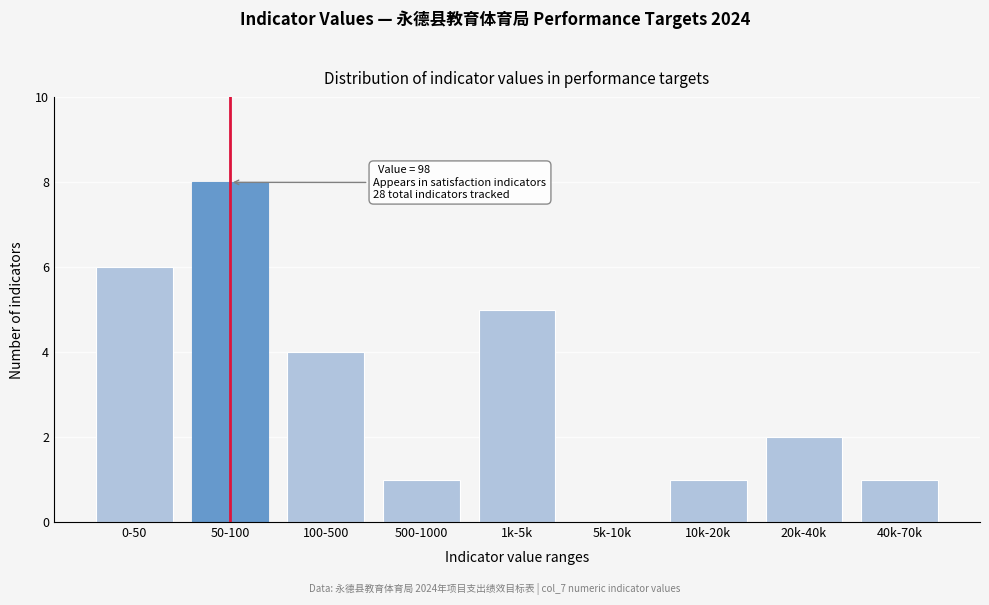

Reading left to right, list all the values displayed in this chart.

0-50=6	50-100=8	100-500=4	500-1000=1	1k-5k=5	5k-10k=0	10k-20k=1	20k-40k=2	40k-70k=1